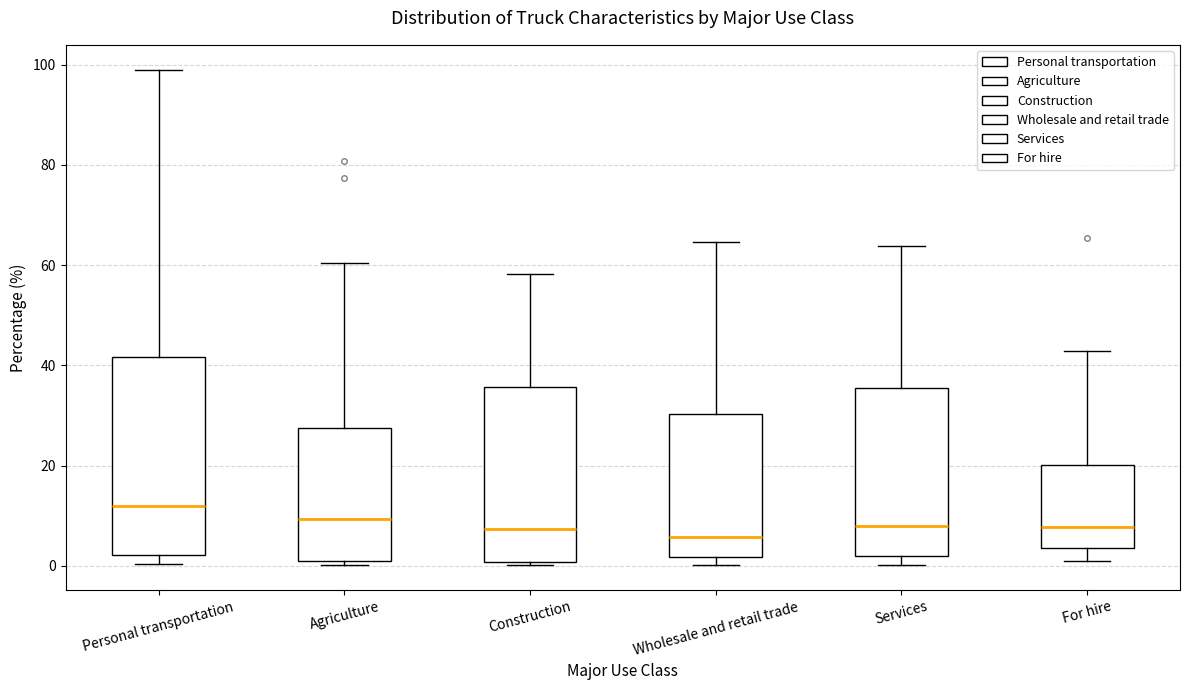

Reading left to right, transcribe this box plot: for each box, give where its median line is, the range the box spans, and where its two whiskers end, as read against the y-axis. The values are not printed on the chart, so give them approximately, as read against the axis.

Personal transportation: median 12, box 2 to 42, whiskers 0 to 100
Agriculture: median 10, box 0 to 28, whiskers 0 (just below the box's lower edge) to 60
Construction: median 8, box 0 to 36, whiskers 0 (just below the box's lower edge) to 58
Wholesale and retail trade: median 6, box 2 to 30, whiskers 0 to 64
Services: median 8, box 2 to 36, whiskers 0 to 64
For hire: median 8, box 4 to 20, whiskers 2 to 42